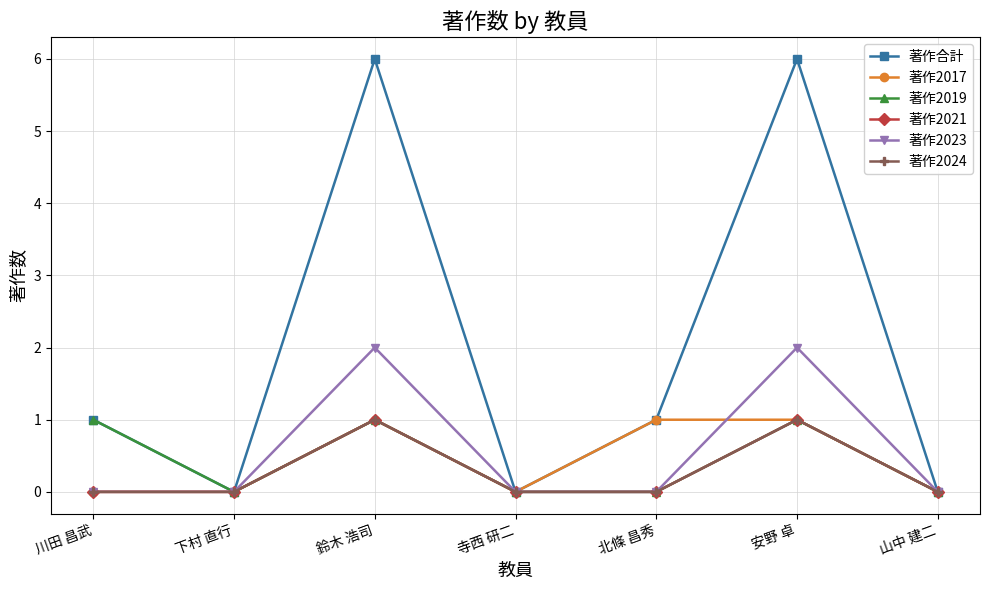

What is the sum of the 著作2024 values at 山中 建二 and 鈴木 浩司?

1